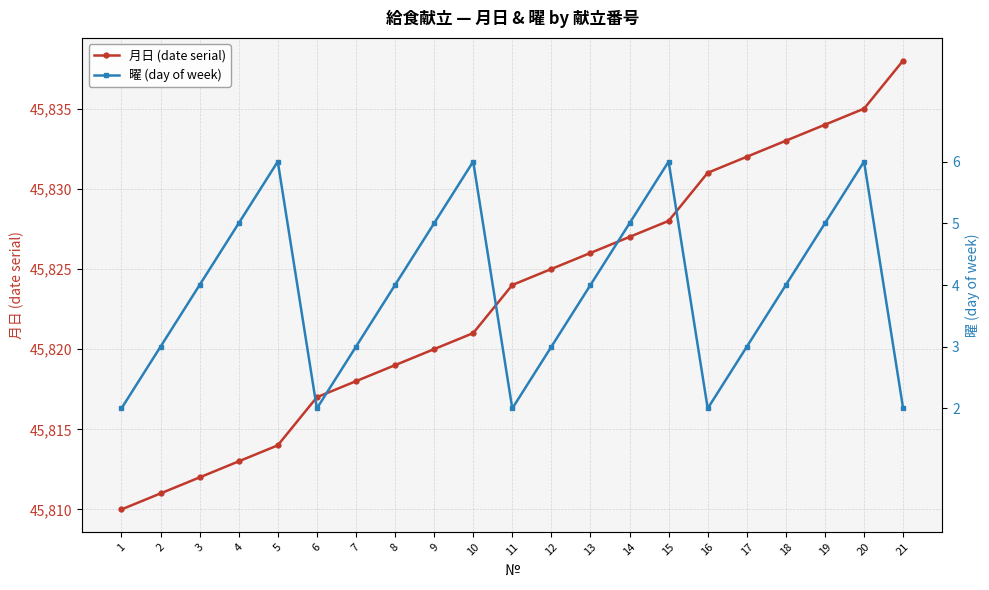

Which has a higher value, 5 or 12?

12